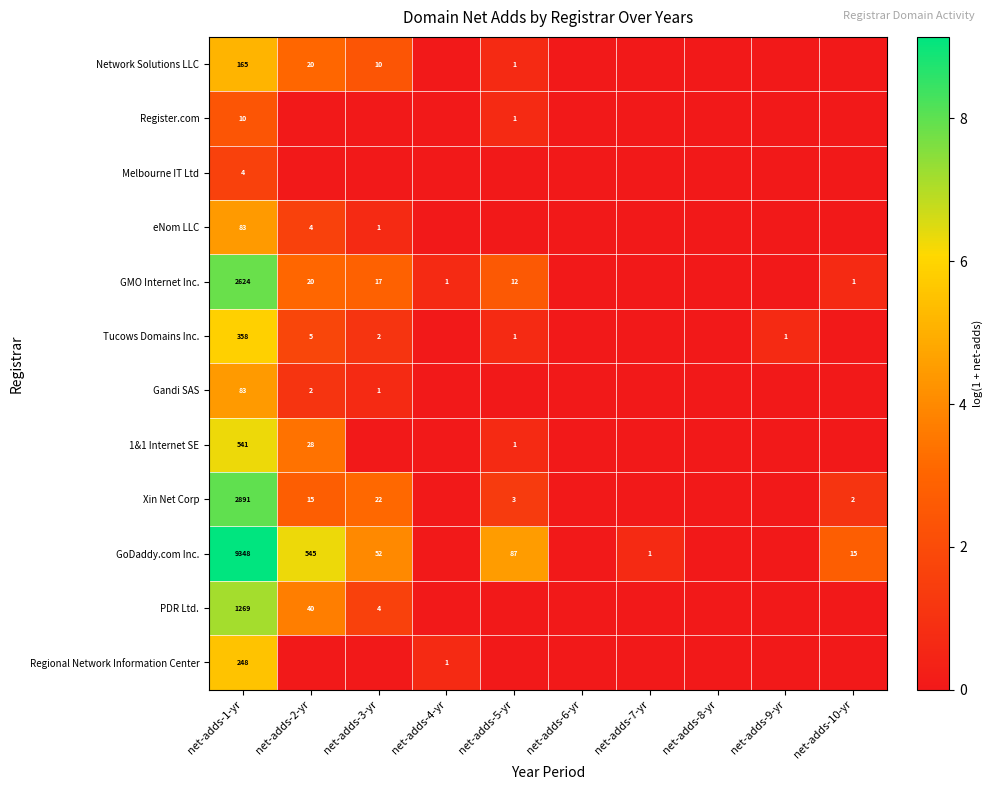

Is it true that Network Solutions LLC equals 12 at net-adds-2-yr?

False